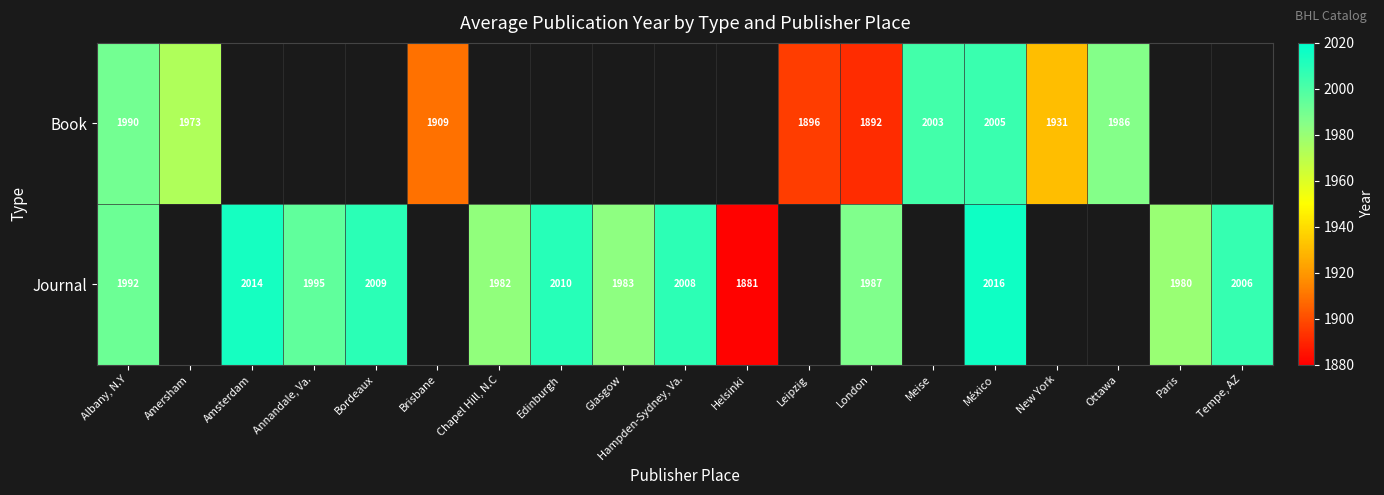

Which category has the lowest value across all series?

Helsinki